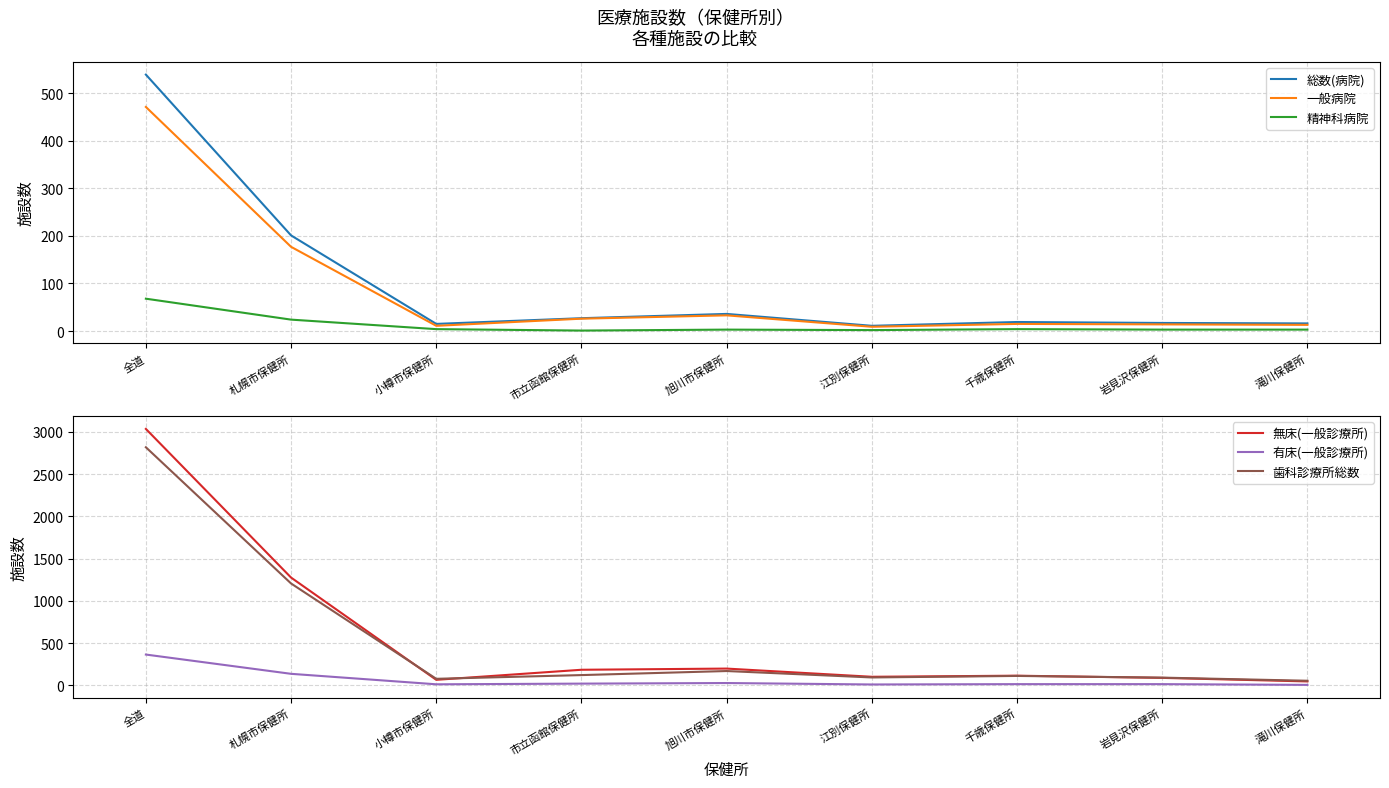

How many lines are shown in the chart?

6